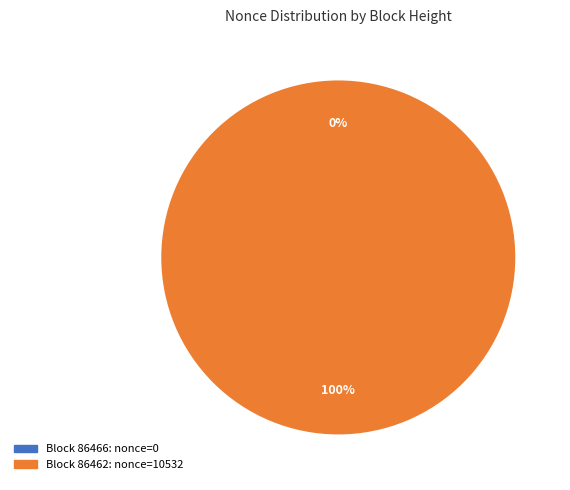

Between 86466 and 86462, which is larger?

86462